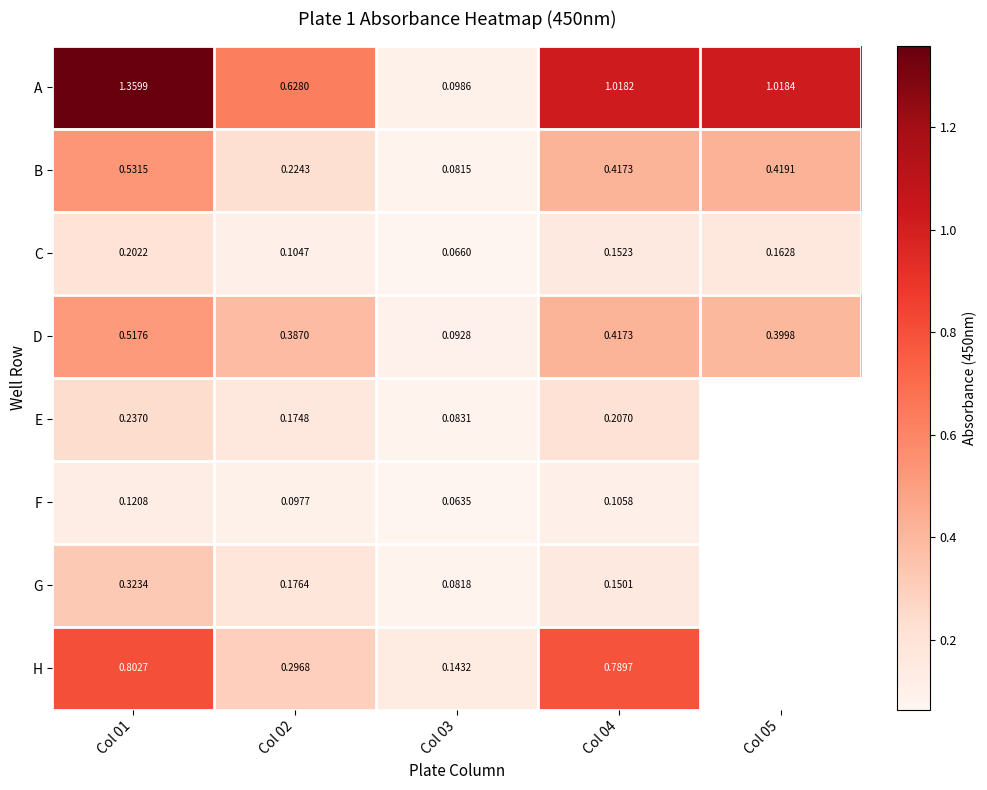

Is the value of G at Col 01 greater than the value of B at Col 03?

Yes